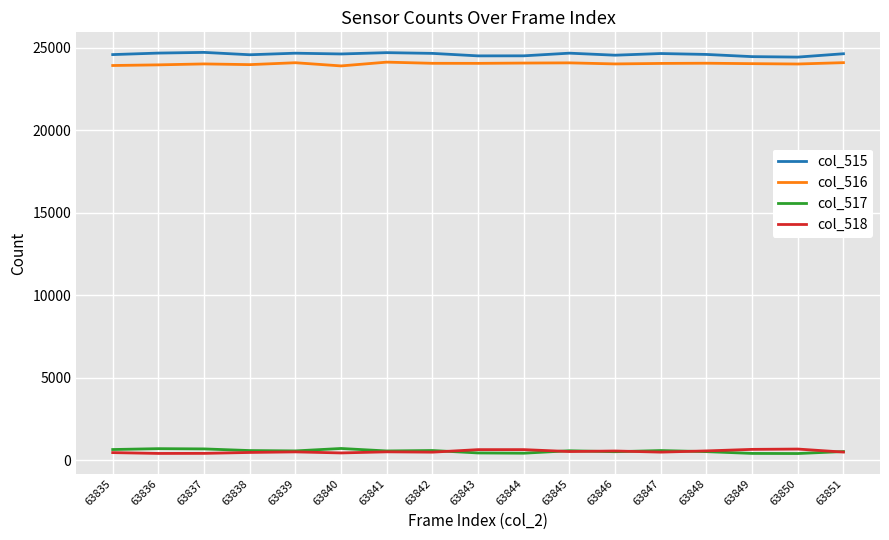

True or false: col_517 and col_515 intersect in this chart.

False